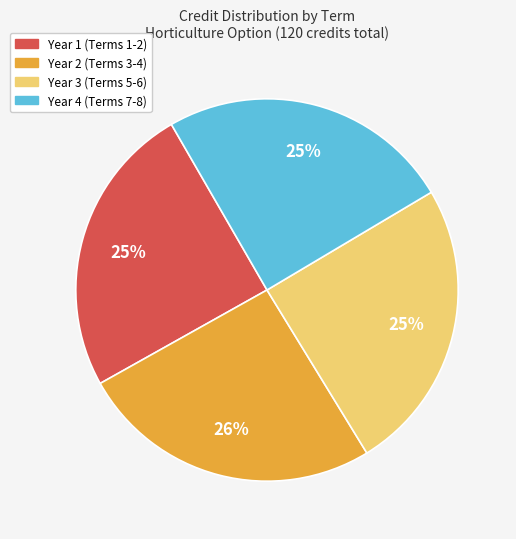

To the nearest percent, what is the average slice percentage?

25%